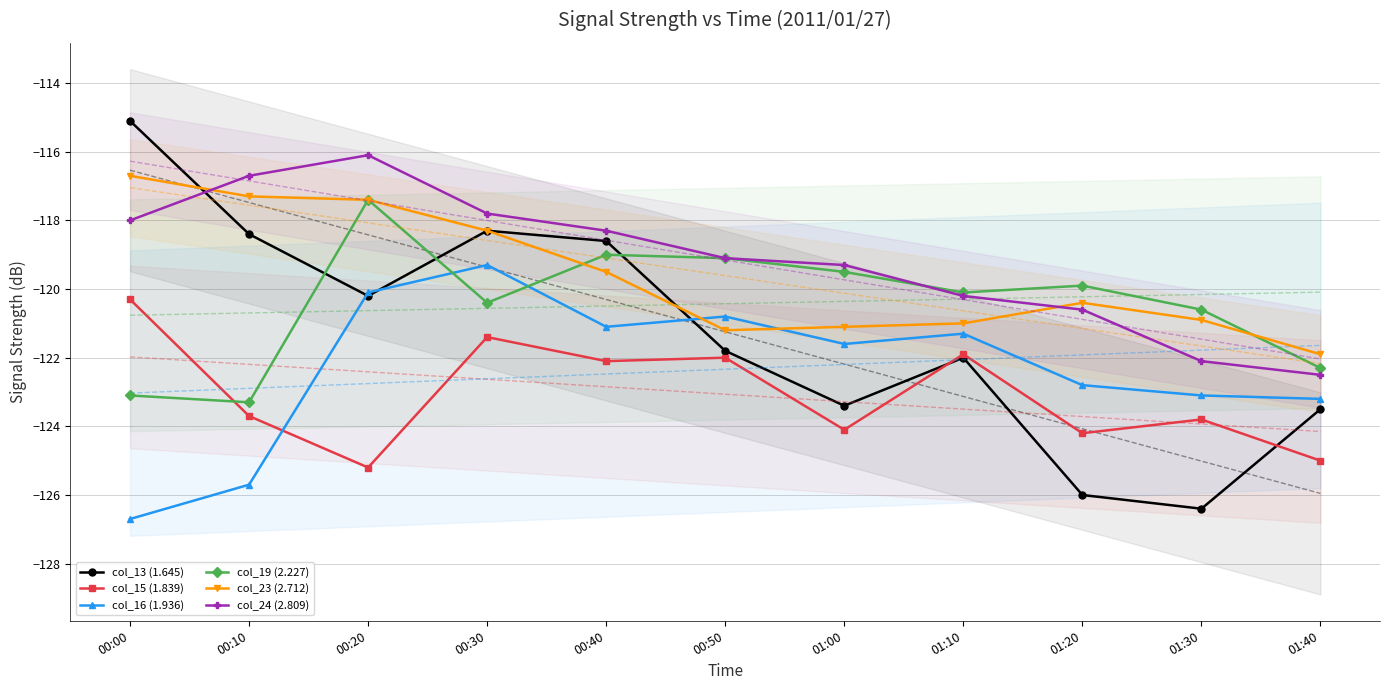

True or false: col_13 (1.645) has more than 1 points higher than both neighbors.

True